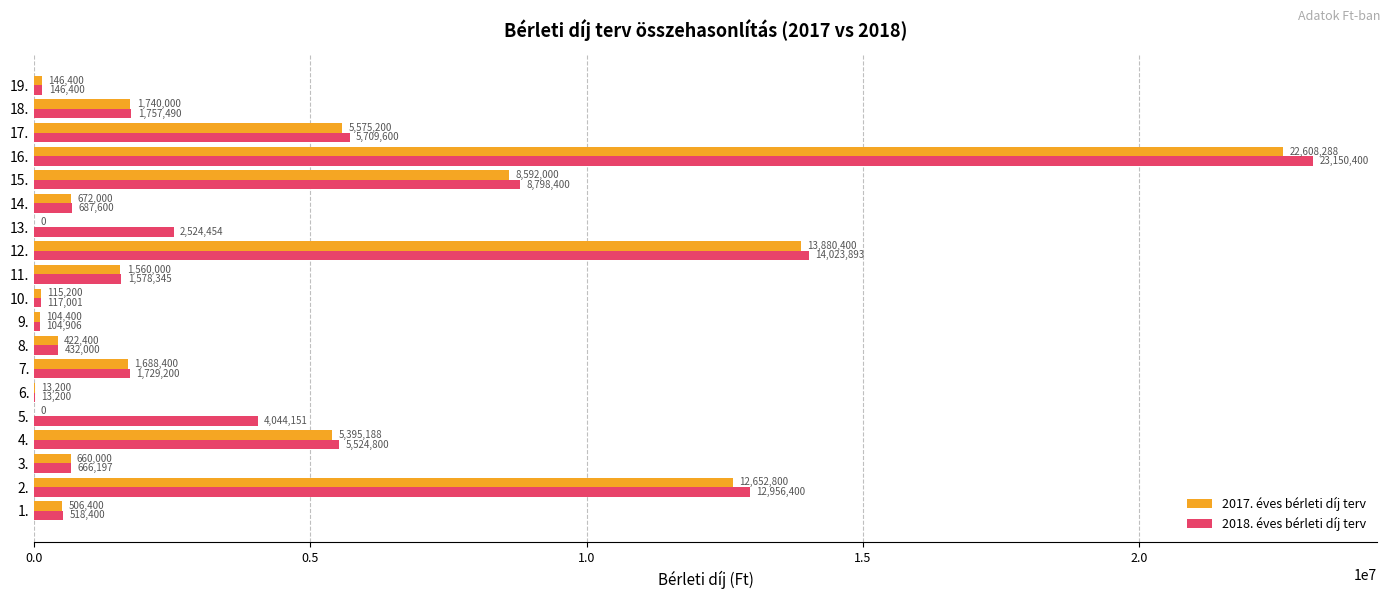

Which series has the widest spread of values?

2018. éves bérleti díj terv